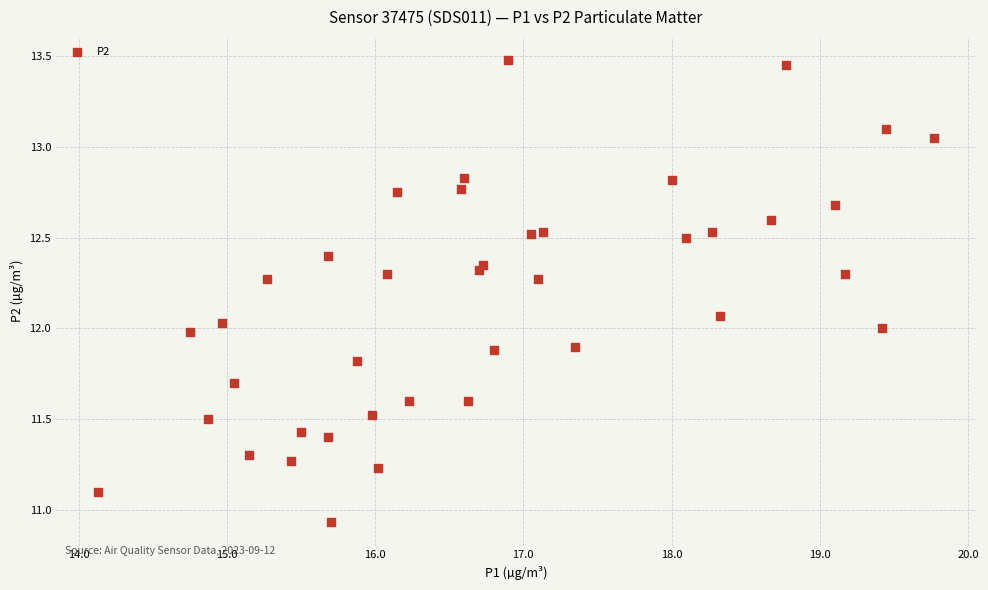

What is the range of X values (max minus min)?

5.6